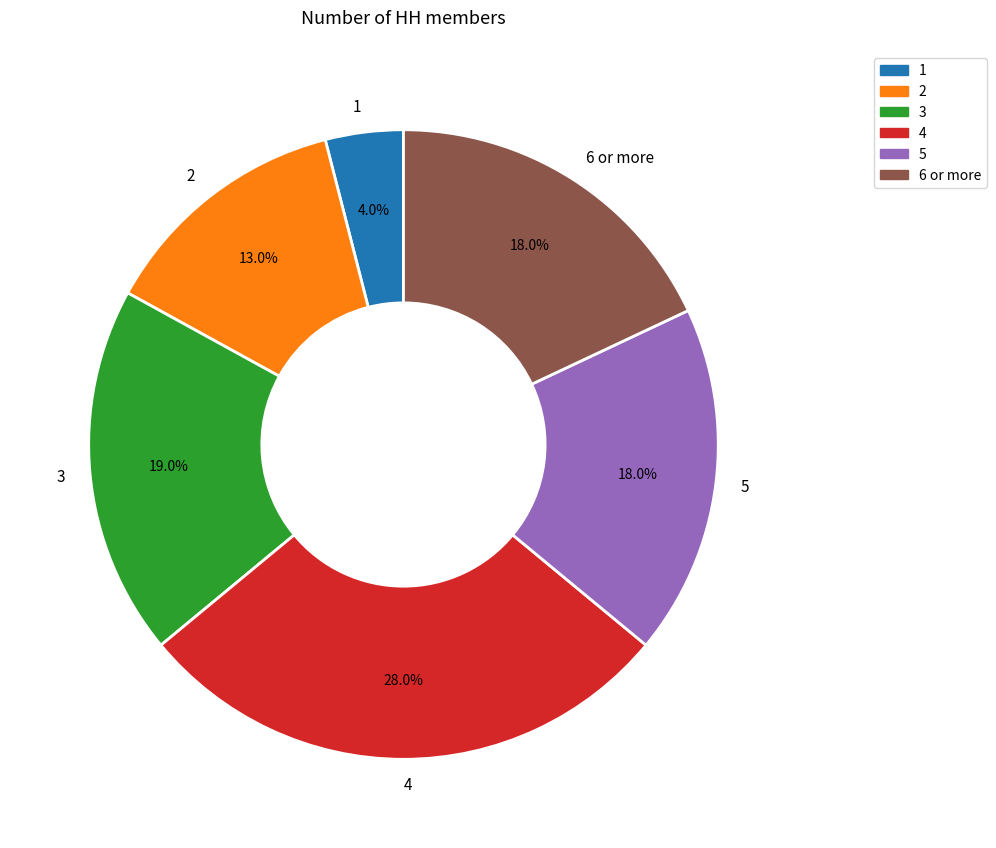

To the nearest percent, what portion does 4 represent?

28%